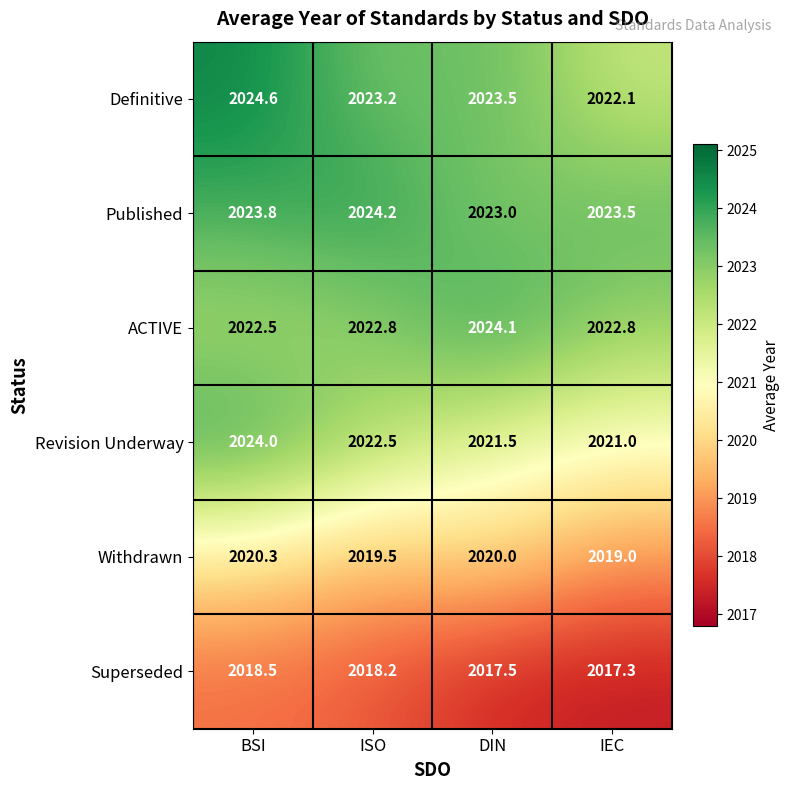

What is the sum of the Published values at IEC and BSI?

4047.3